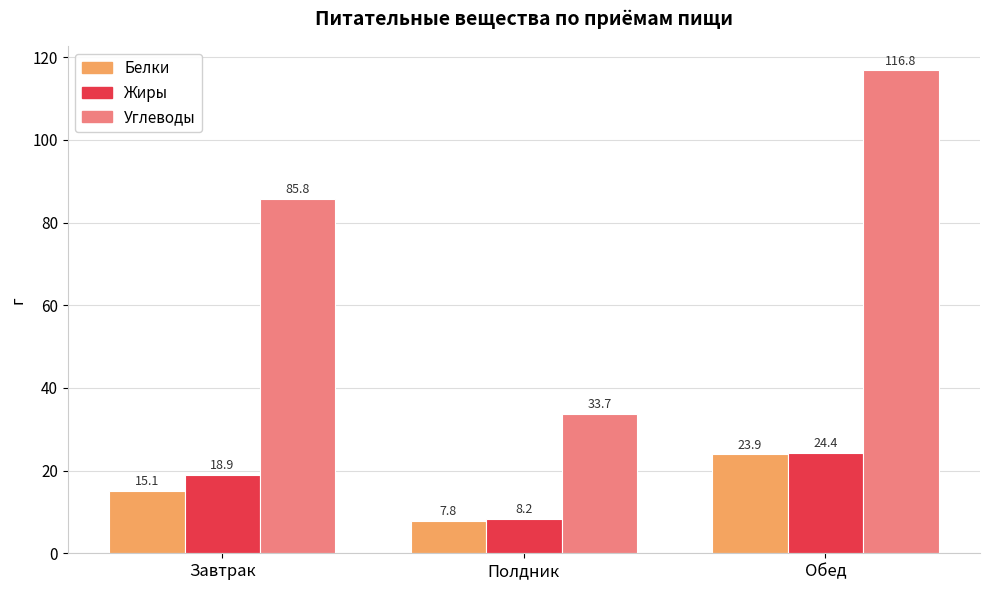

What is the label of the 2nd bar from the left?

Полдник